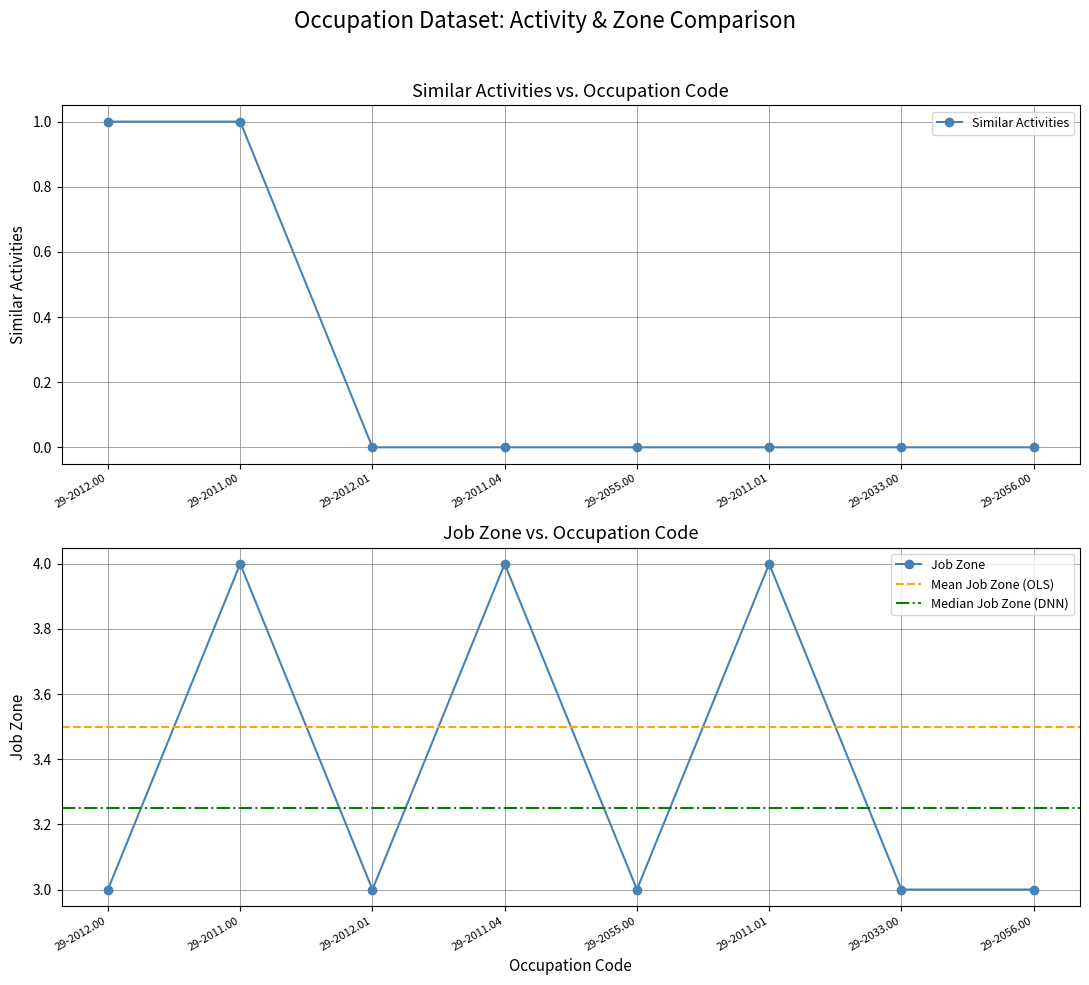

At which category does Job Zone reach its first local valley?

29-2012.01